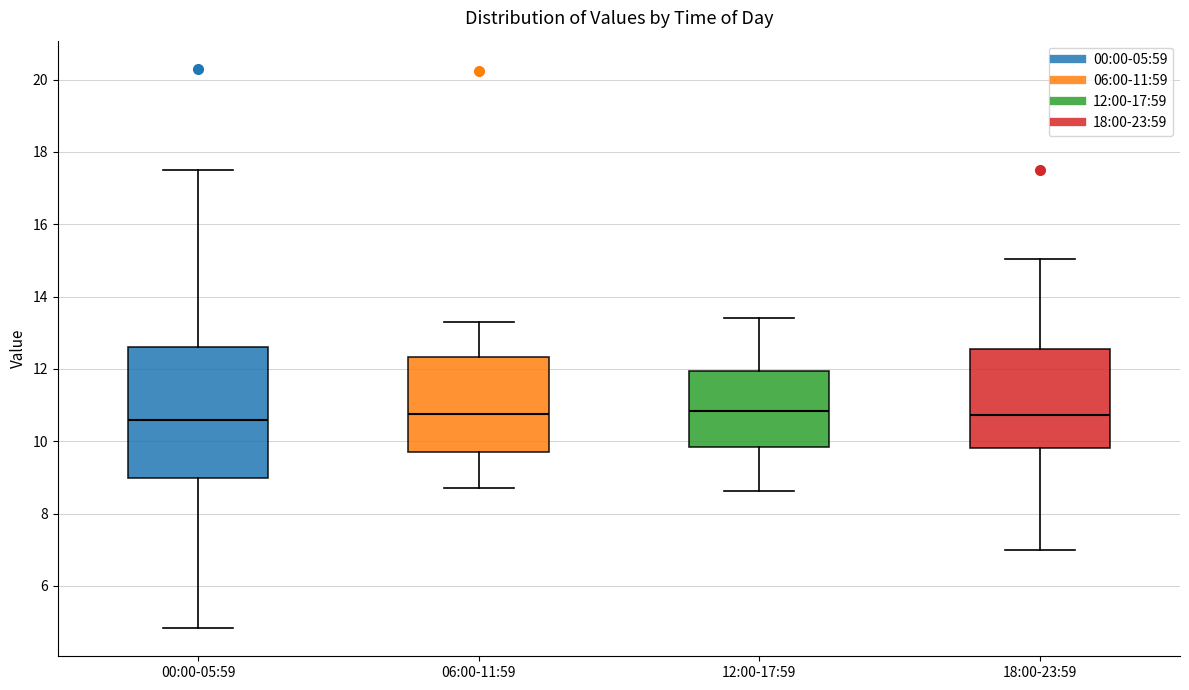

Reading left to right, transcribe this box plot: for each box, give where its median line is, the range the box spans, and where its two whiskers end, as read against the y-axis. The values are not printed on the chart, so give them approximately, as read against the axis.

00:00-05:59: median 10.6, box 9.0 to 12.6, whiskers 4.8 to 17.6
06:00-11:59: median 10.8, box 9.6 to 12.4, whiskers 8.8 to 13.4
12:00-17:59: median 10.8, box 9.8 to 12.0, whiskers 8.6 to 13.4
18:00-23:59: median 10.8, box 9.8 to 12.6, whiskers 7.0 to 15.0